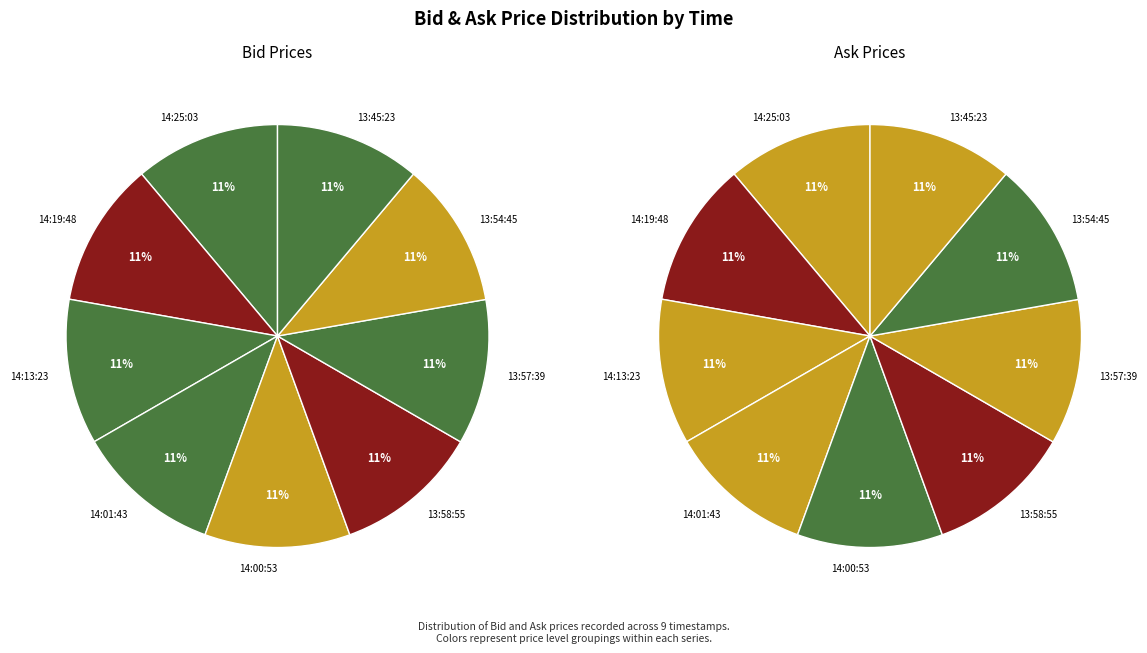

True or false: 4 accounts for 17% of the total.

False